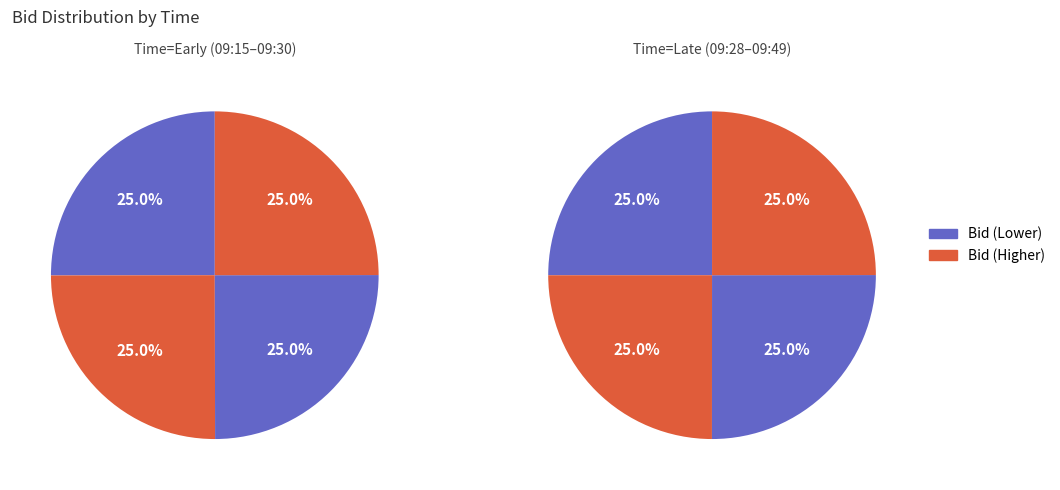

How many segments does this pie chart have?

8